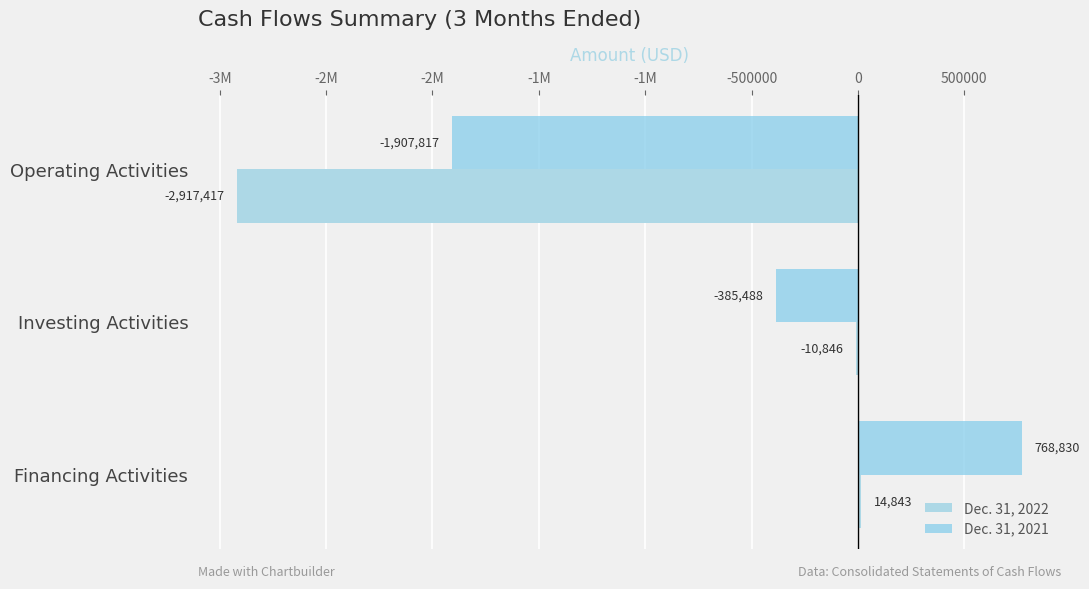

Are the bars horizontal?

Yes